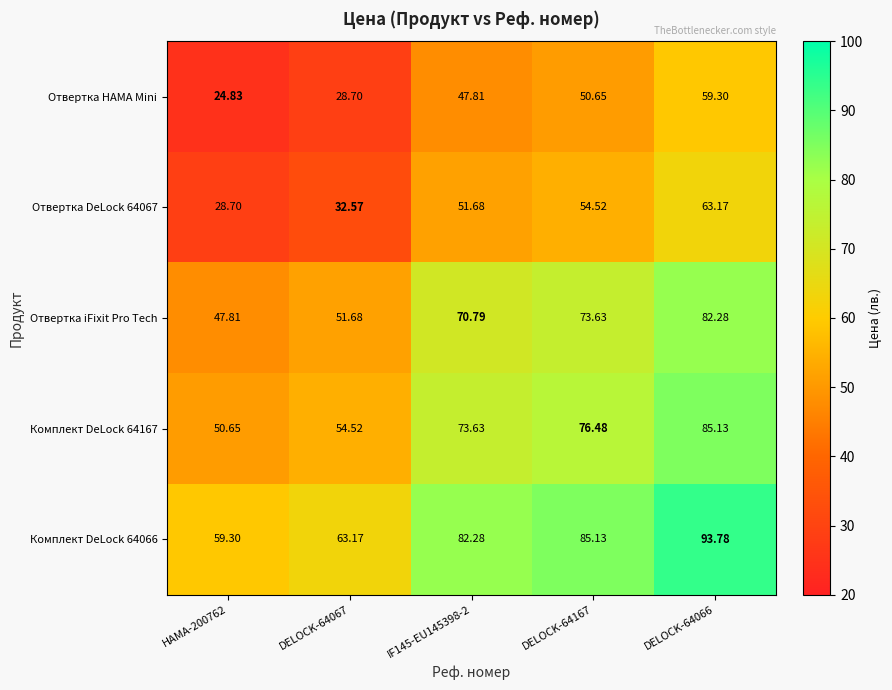

Rank the series by their maximum value, from lowest to highest.

Отвертка HAMA Mini, Отвертка DeLock 64067, Отвертка iFixit Pro Tech, Комплект DeLock 64167, Комплект DeLock 64066